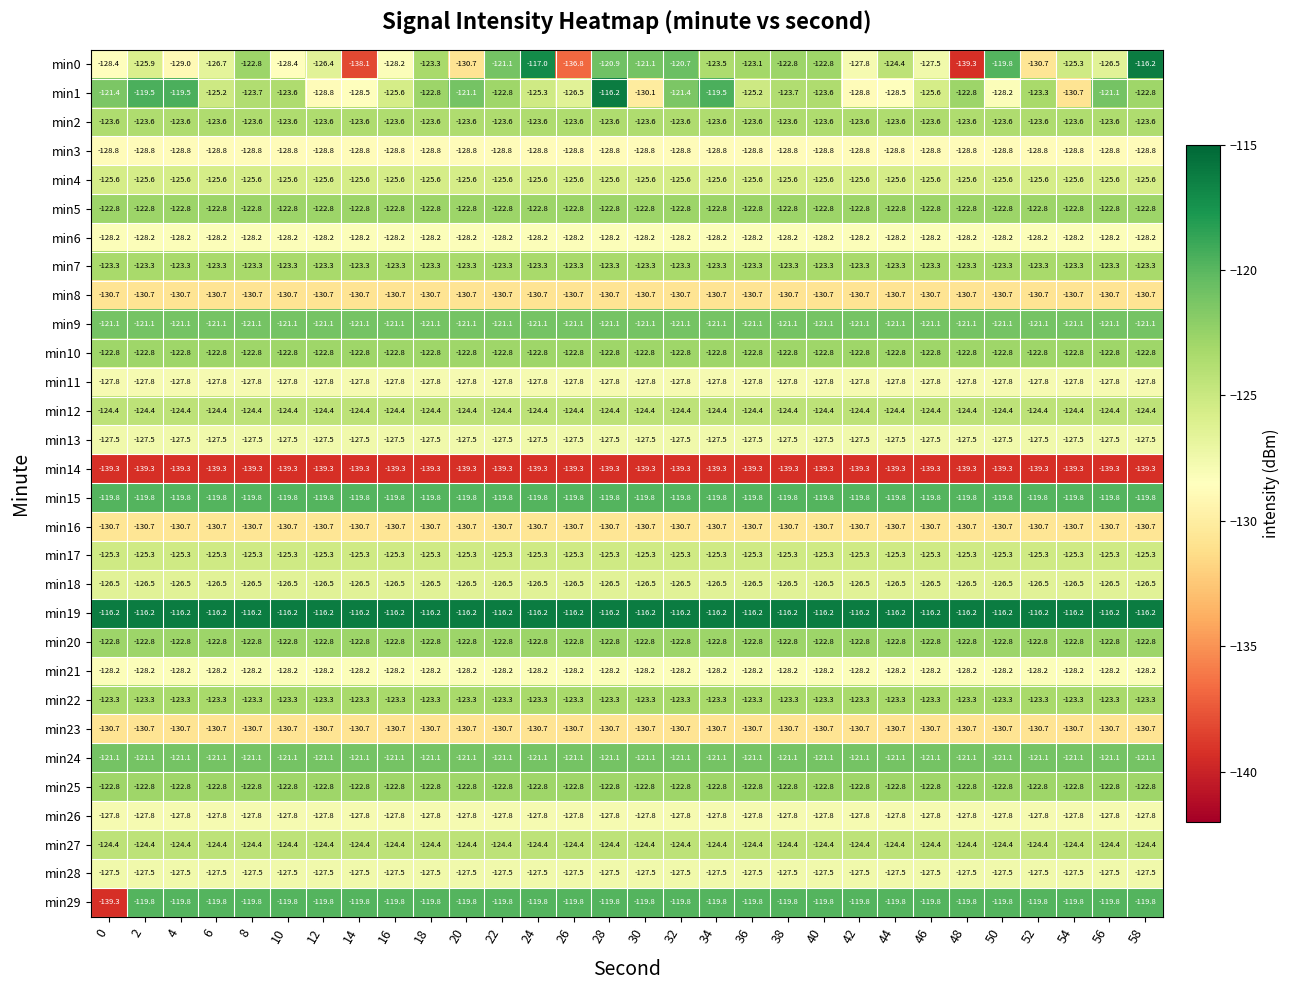

What is the spread (max minus min) of values at 18?

23.1